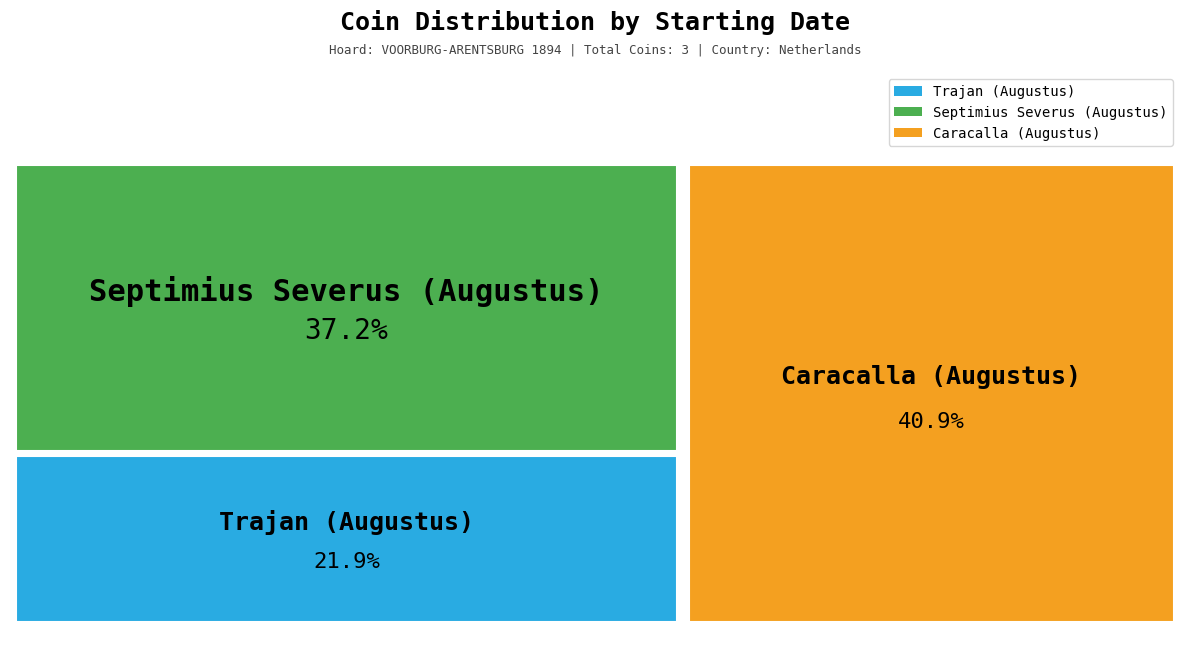

Is there any slice that represents more than half of the pie?

No